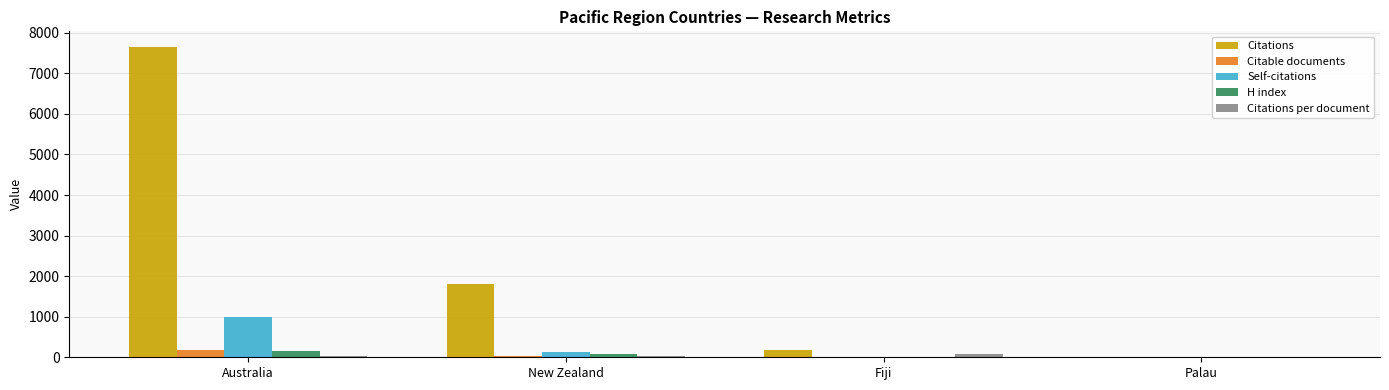

What is the sum of all Citations per document values?

167.0